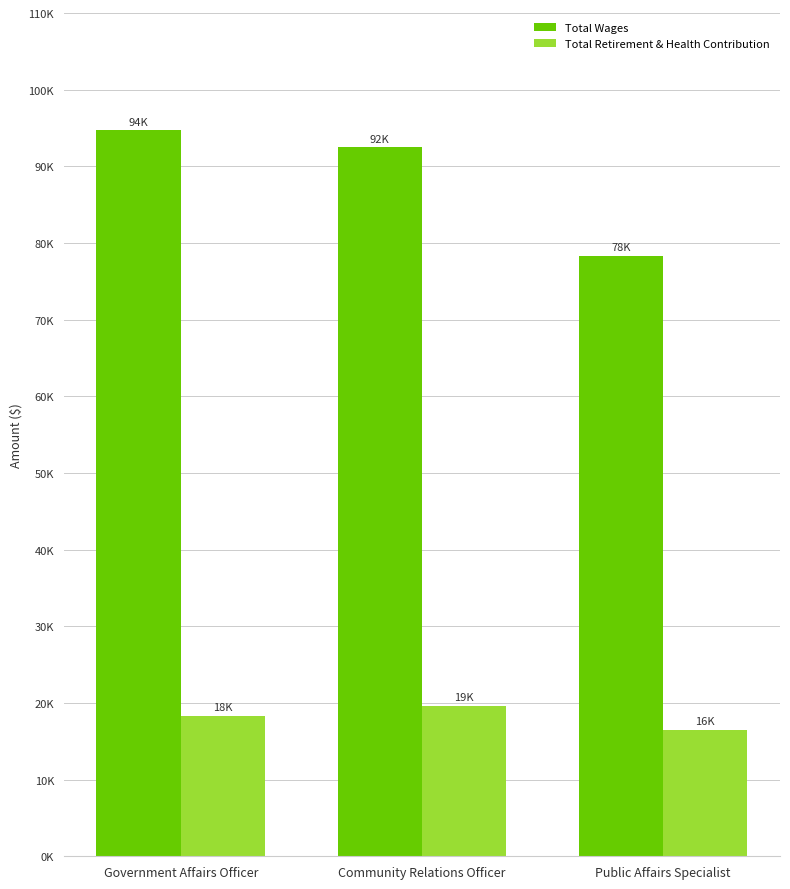

What is the label of the 1st bar from the left?

Government Affairs Officer